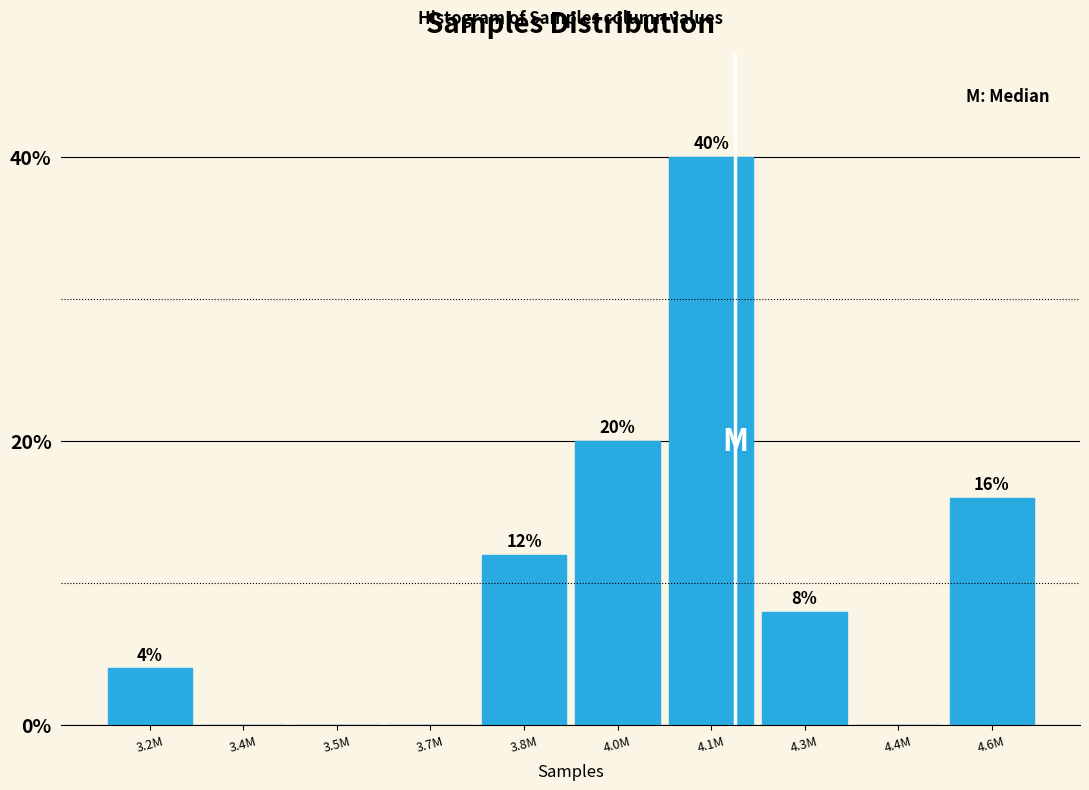

Reading right to left, list all the values displayed in this chart.

4.6M=16	4.4M=0	4.3M=8	4.1M=40	4.0M=20	3.8M=12	3.7M=0	3.5M=0	3.4M=0	3.2M=4